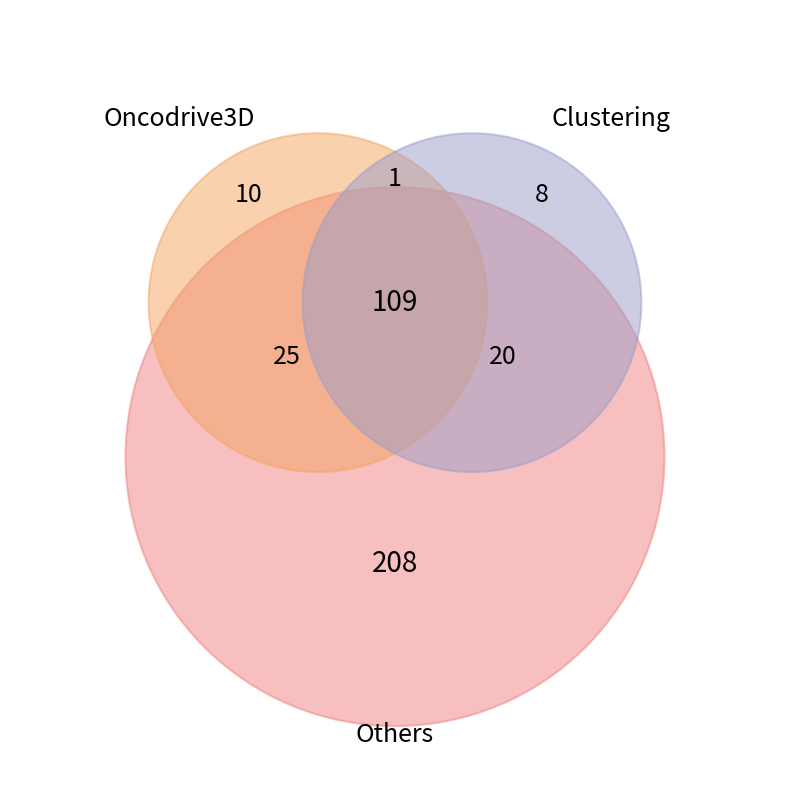

Is 2025-03-18 the majority of the pie?

No